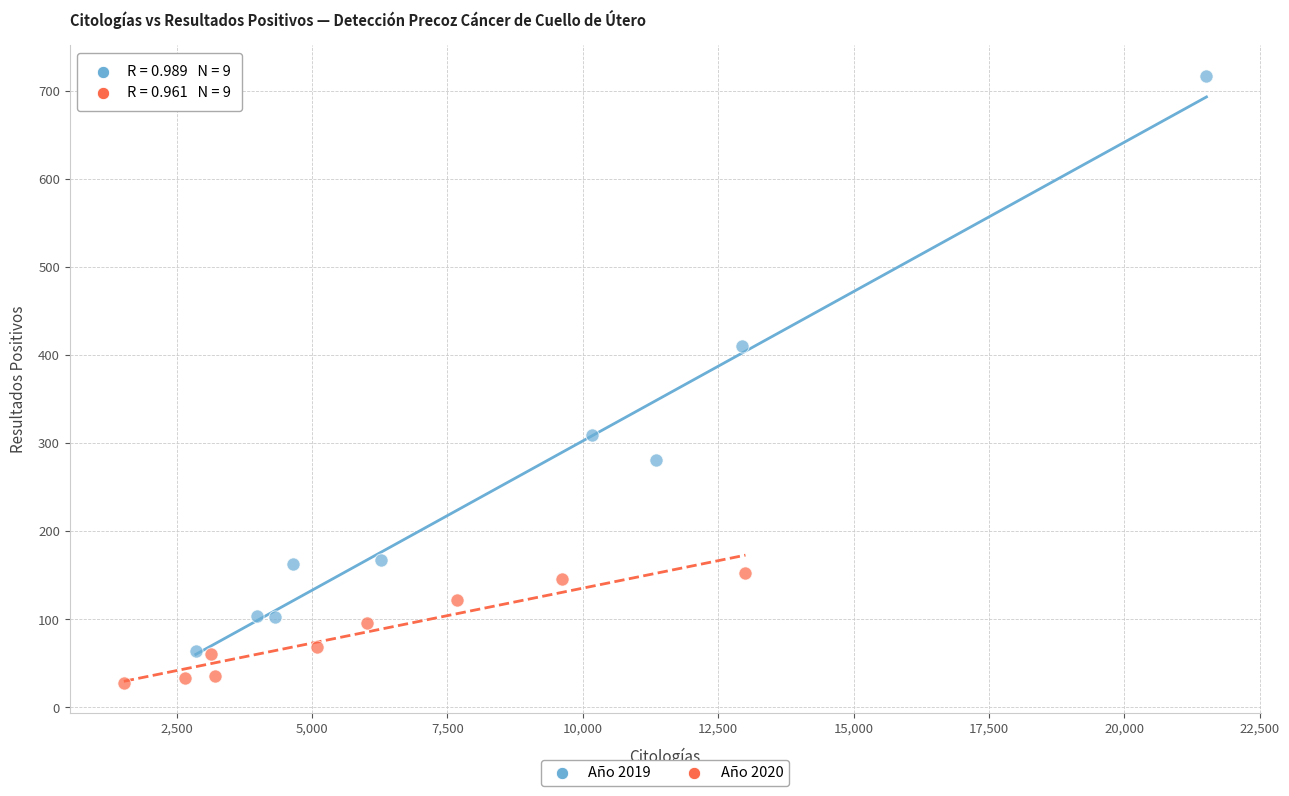

Which series has the widest spread of Y values?

Año 2019